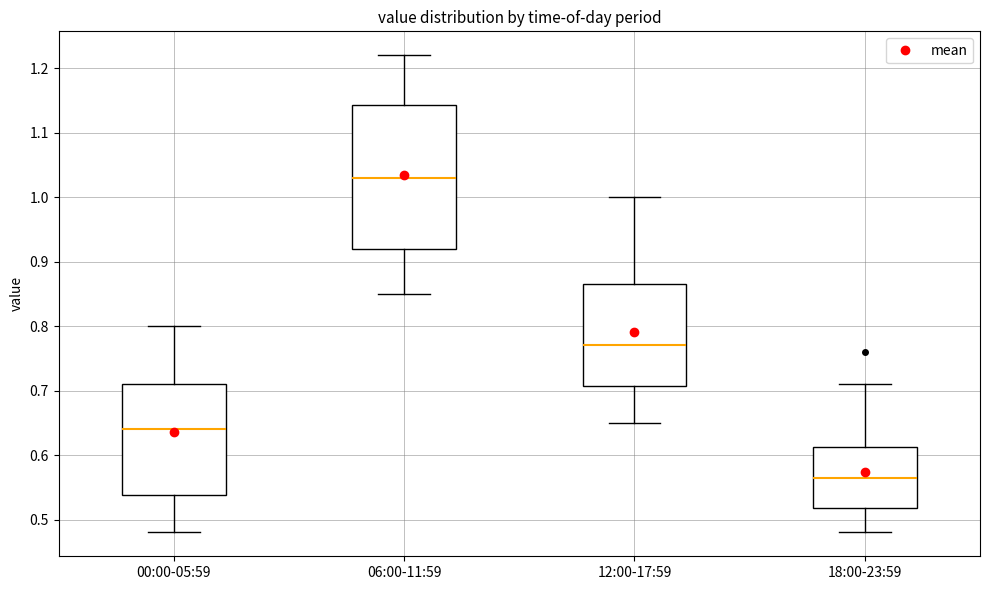

Which box's median line is the lowest?

18:00-23:59